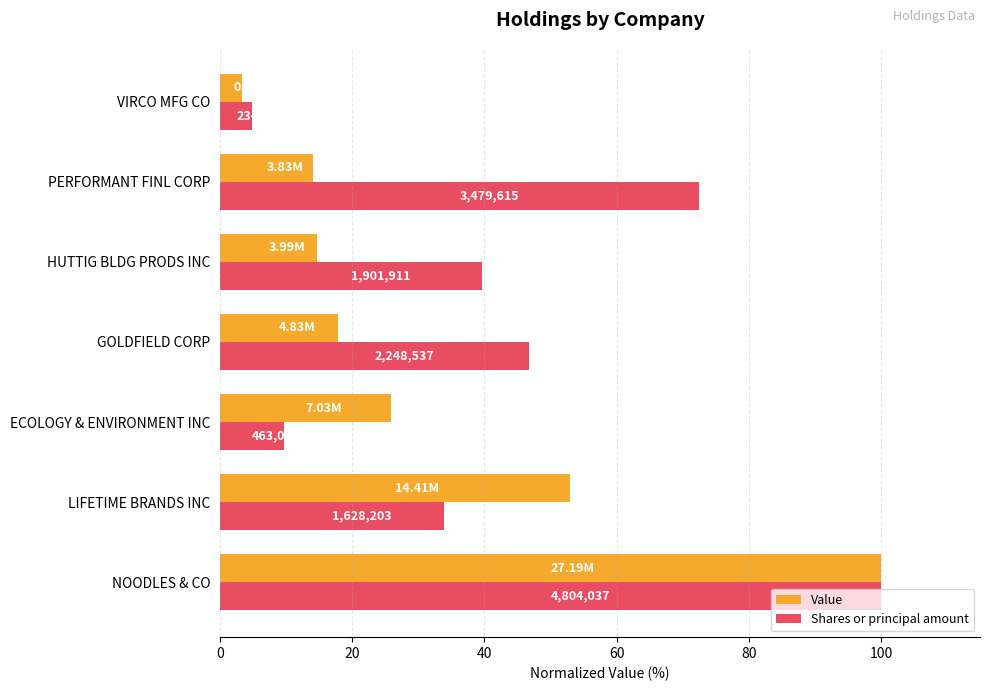

What are all the series names shown in the legend?

Value, Shares or principal amount